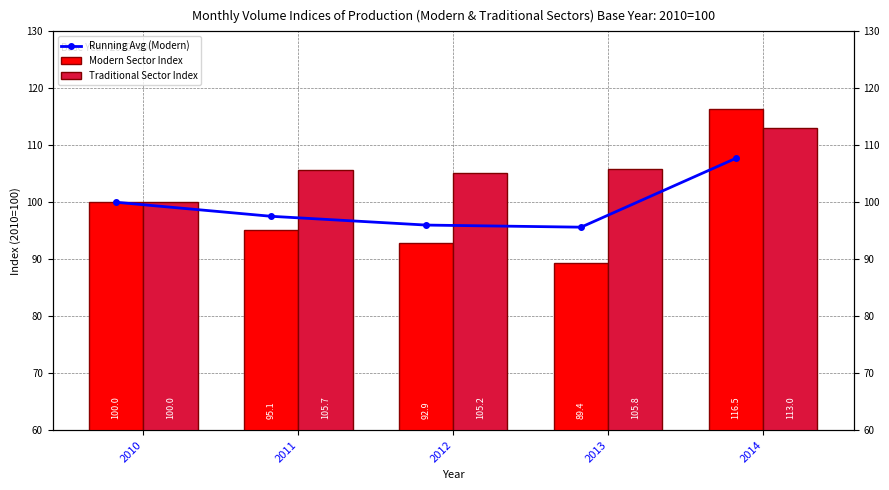

Which category has the highest value in the Traditional Sector Index series?

2014